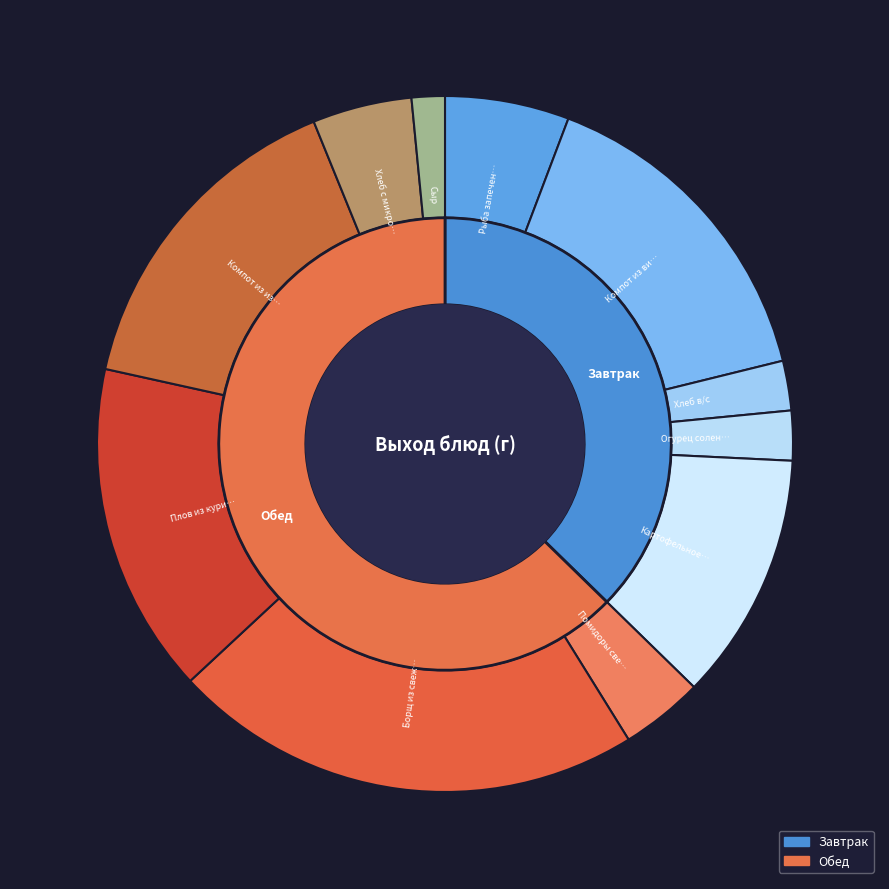

To the nearest percent, what portion does Помидоры свежие represent?

4%